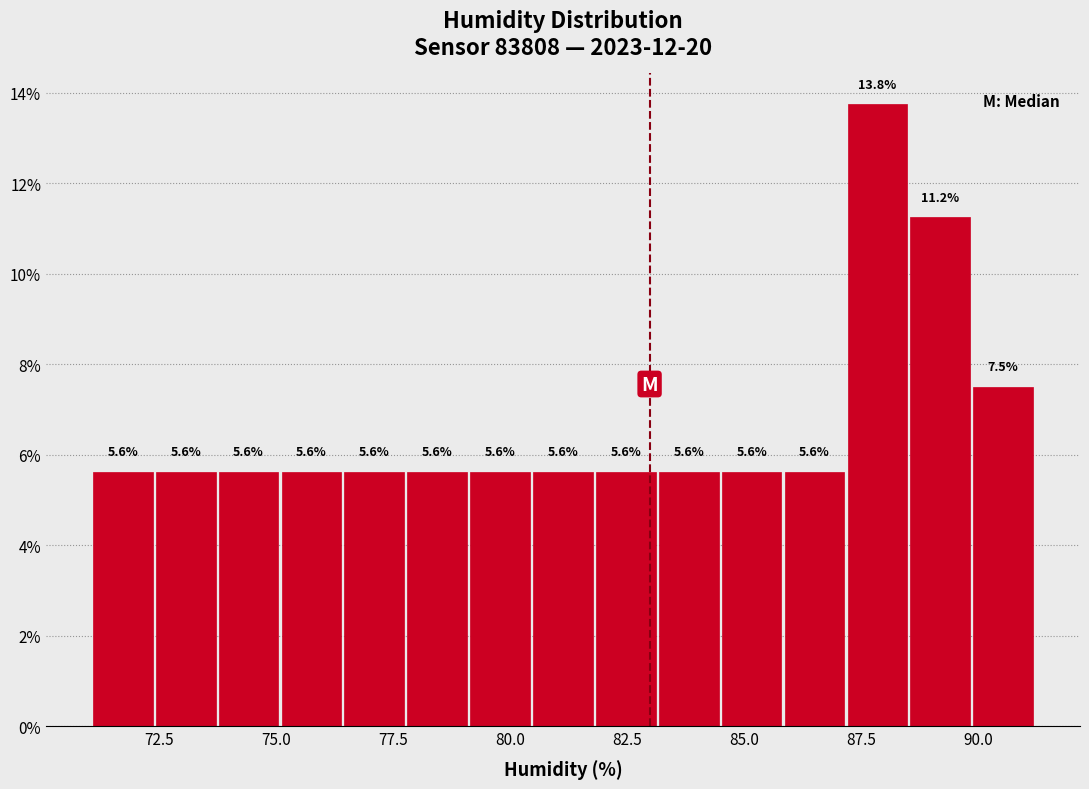

Around what value on the x-axis is the tallest bar? Give the approximate position of its centre, as read against the axis.

88.0